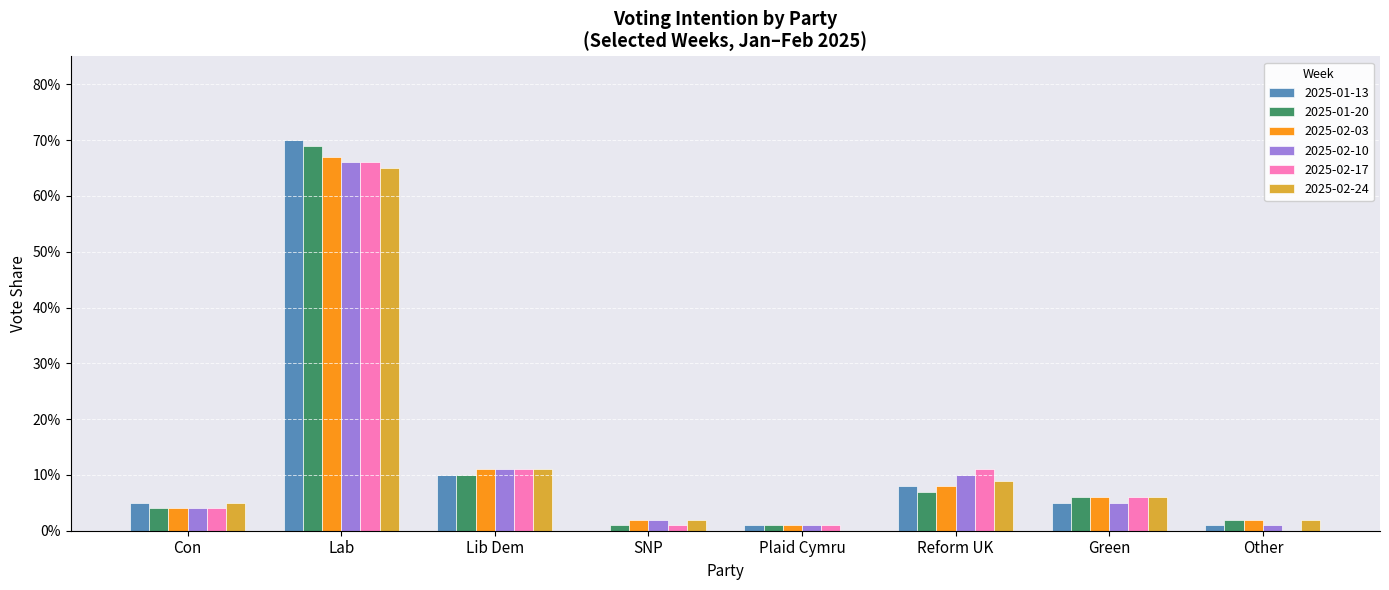

What is the sum of all 2025-02-10 values?

1.0